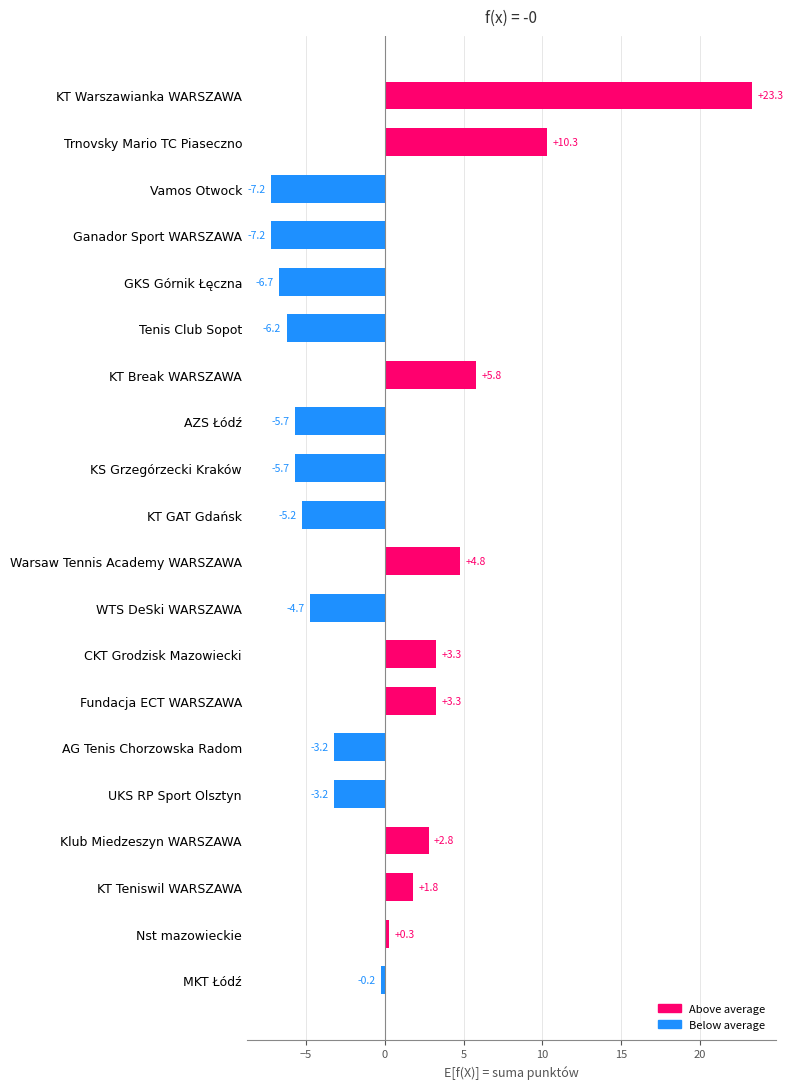

Between Ganador Sport WARSZAWA and UKS RP Sport Olsztyn, which is larger?

UKS RP Sport Olsztyn